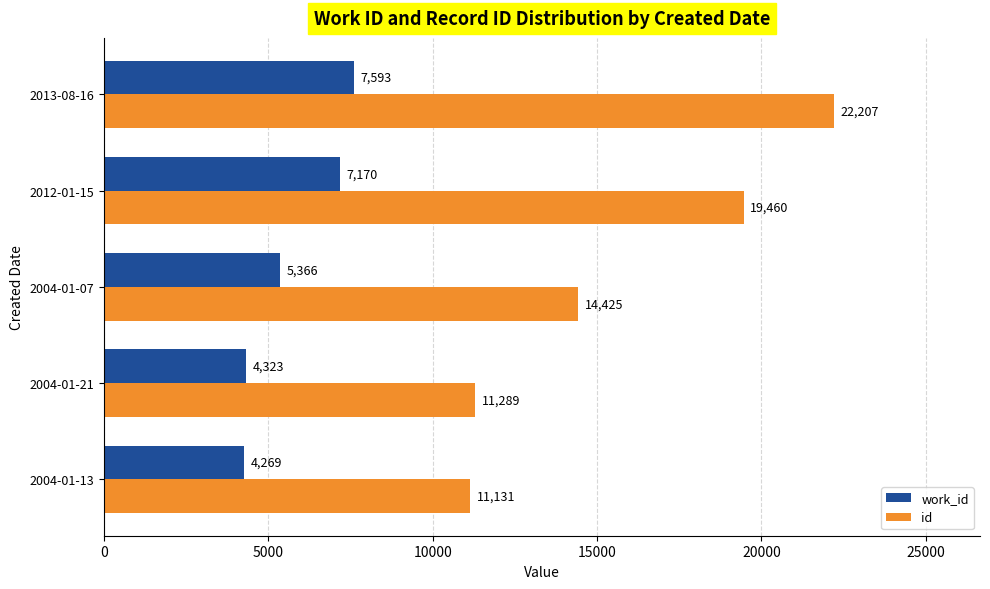

How many values in the id series are below 14425?

2